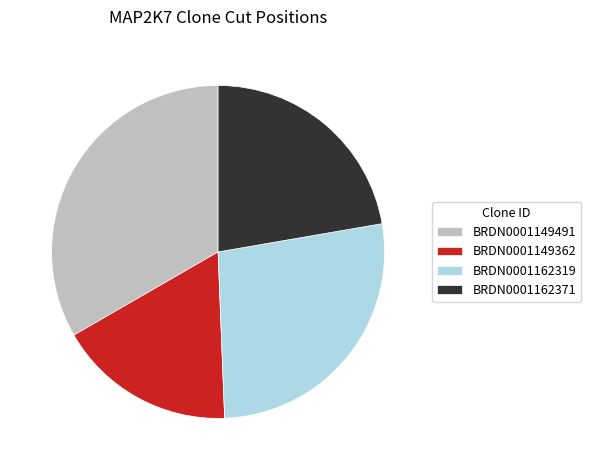

How many segments does this pie chart have?

4